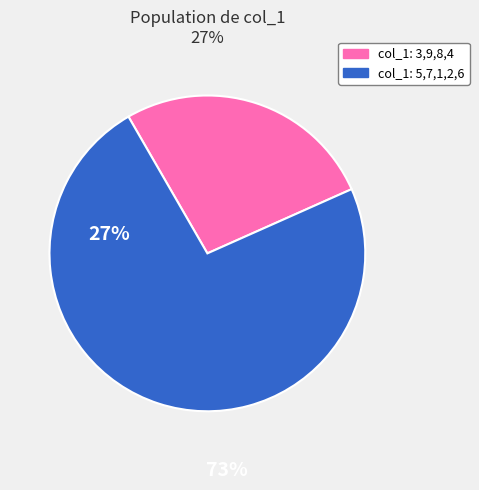

How many slices are in this pie chart?

2